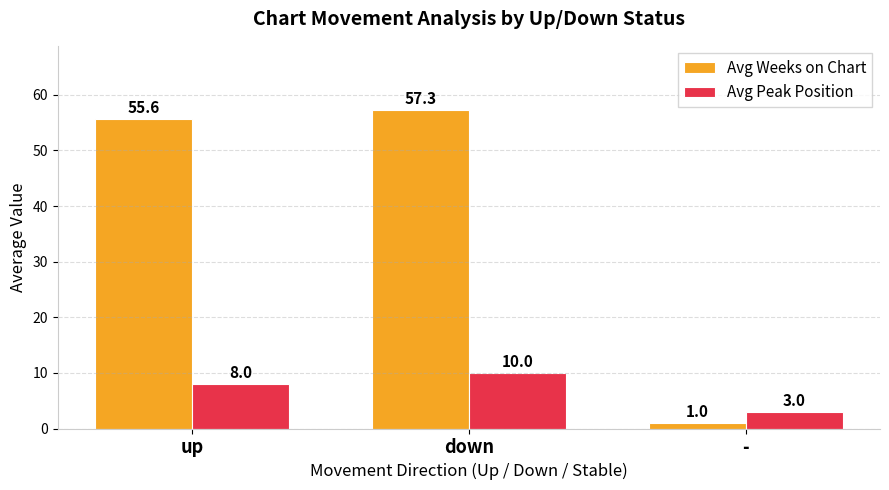

True or false: Avg Weeks on Chart has a value of 57.3 at down.

True